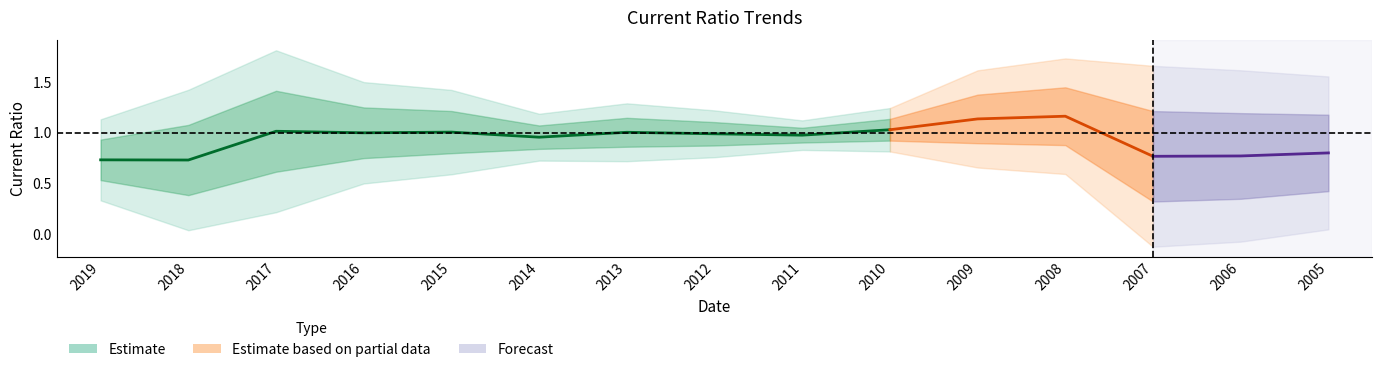

How many interior local valleys does the General Mills Inc. series have?

3